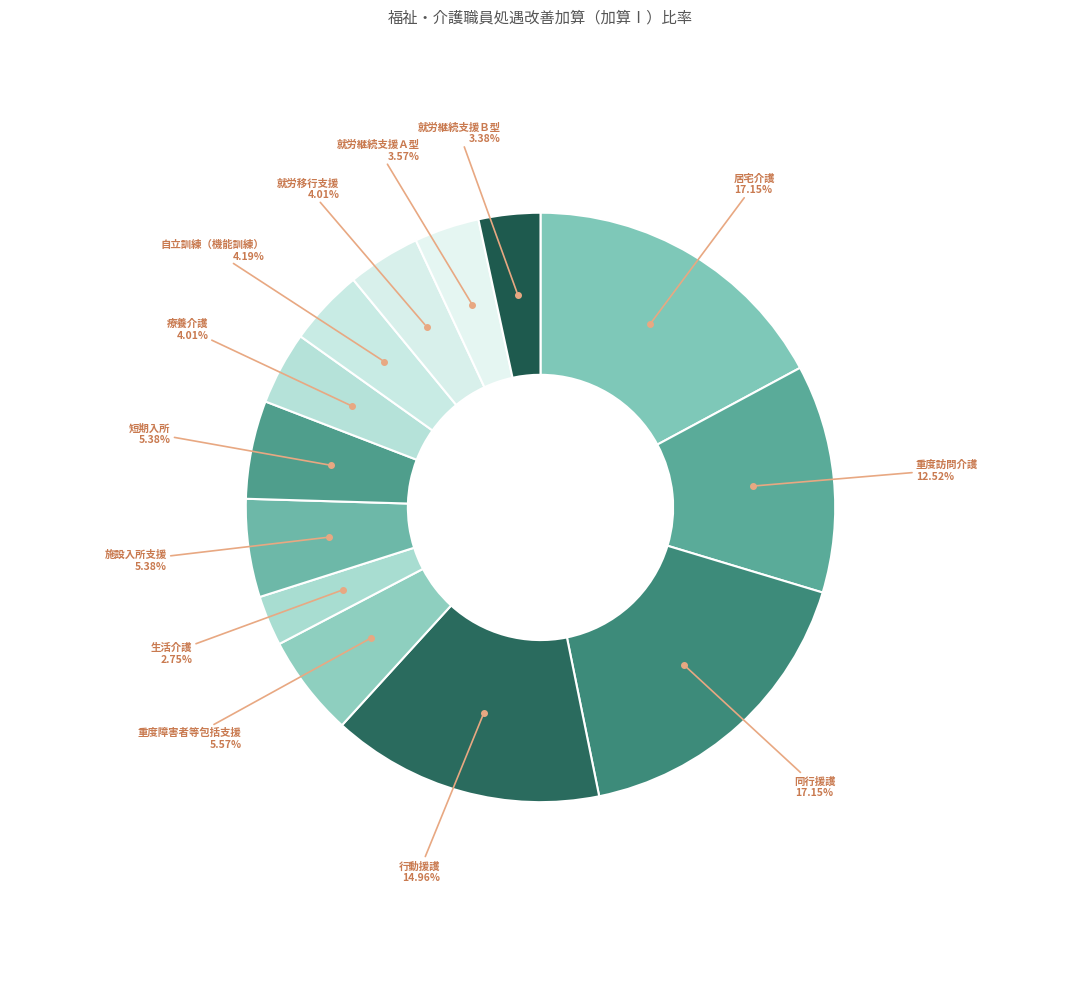

What percentage do 自立訓練（機能訓練） and 短期入所 together represent?

9.6%